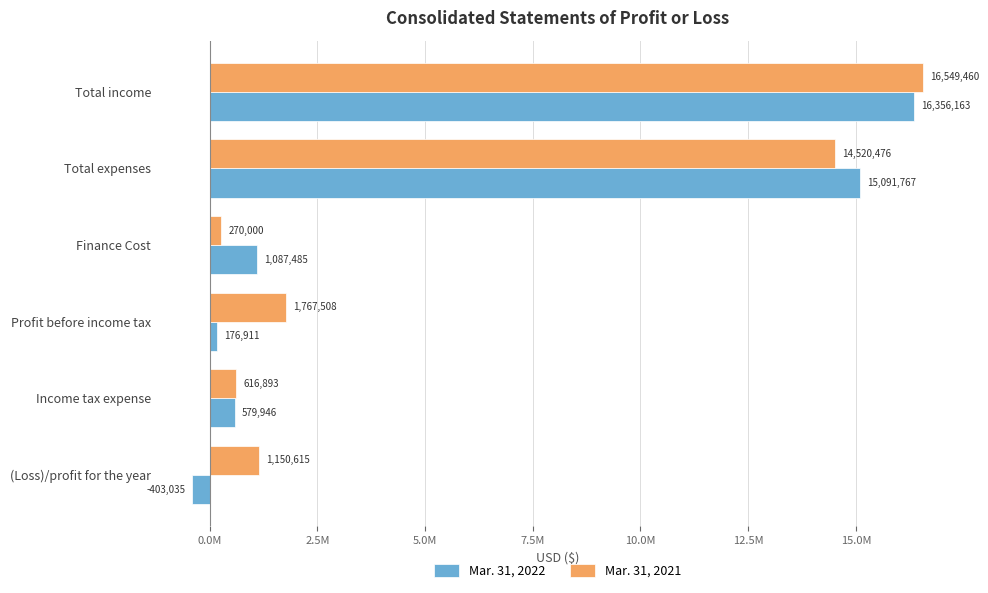

What are all the series names shown in the legend?

Mar. 31, 2022, Mar. 31, 2021